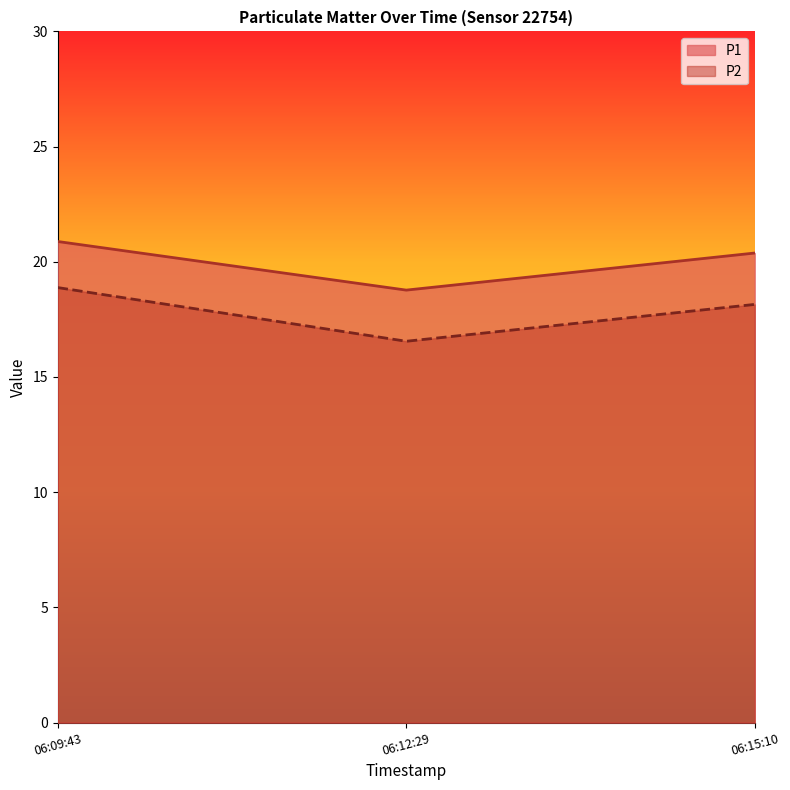

Rank the series by their average value, from lowest to highest.

P2, P1